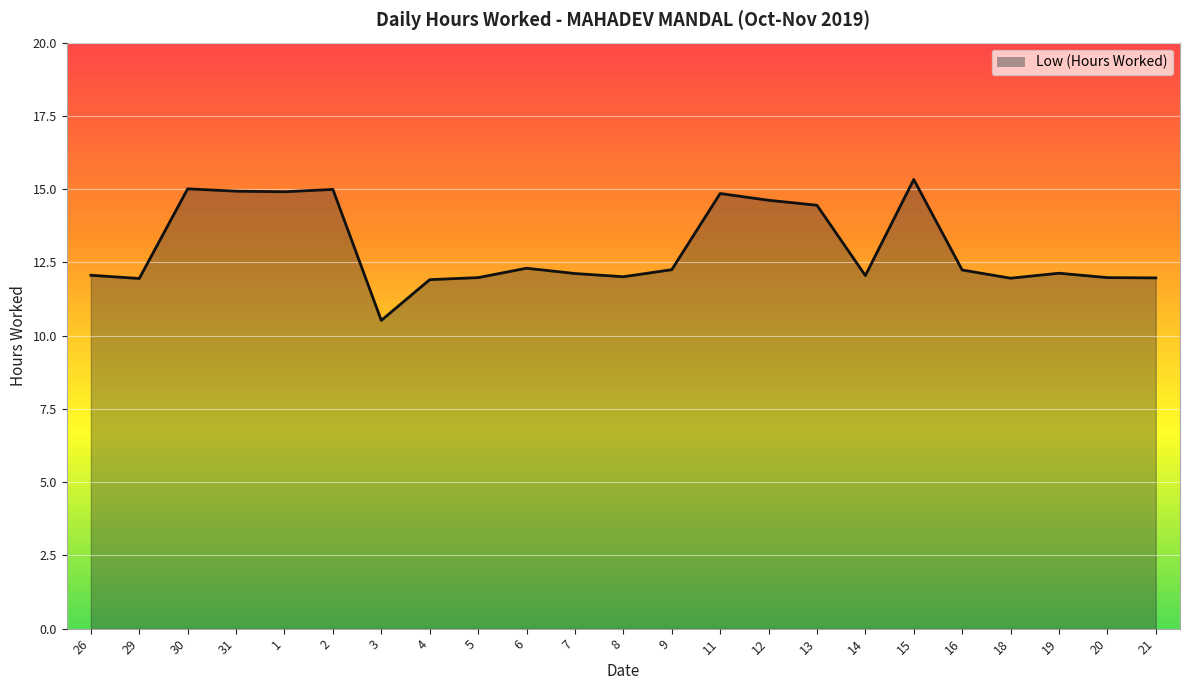

The value at 5 is 12.0. True or false?

True